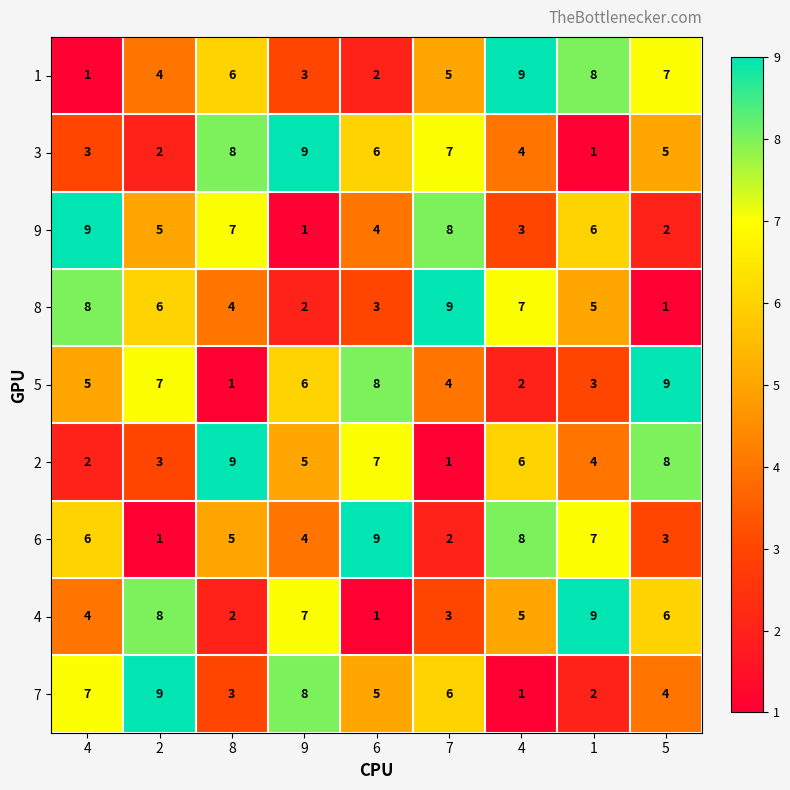

Count the number of categories in the chart.

9